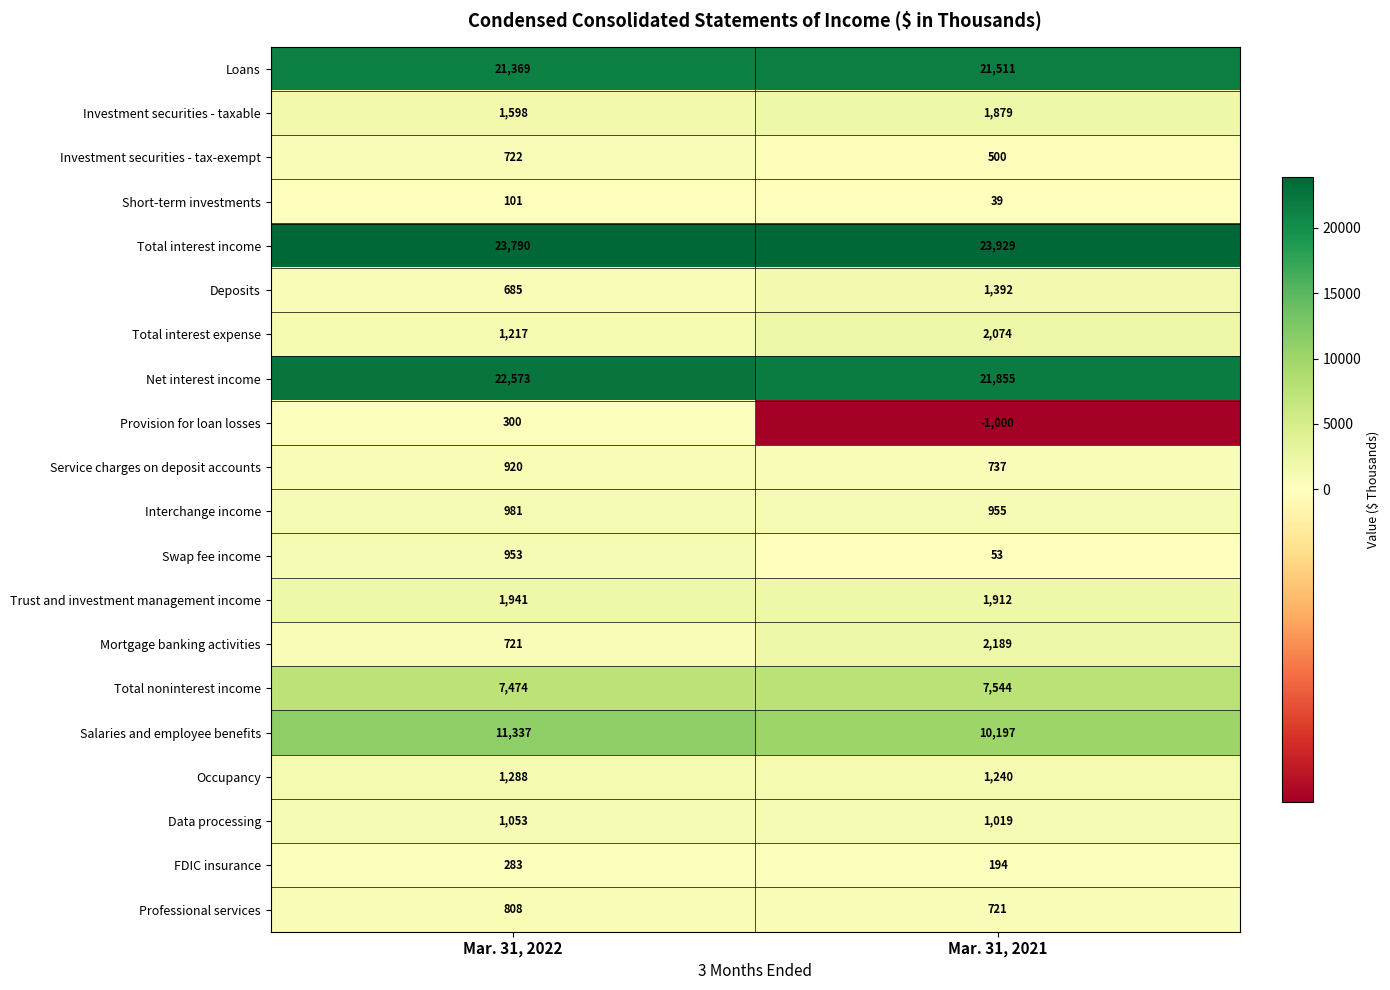

The value of Mortgage banking activities at Mar. 31, 2022 is 1150. True or false?

False